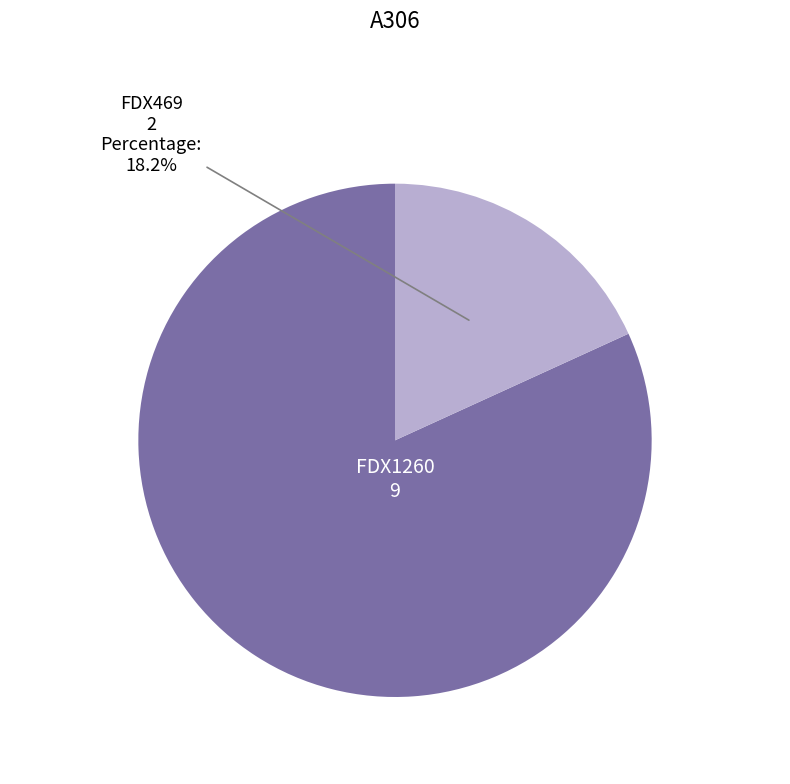

Is there a majority slice in this chart?

Yes